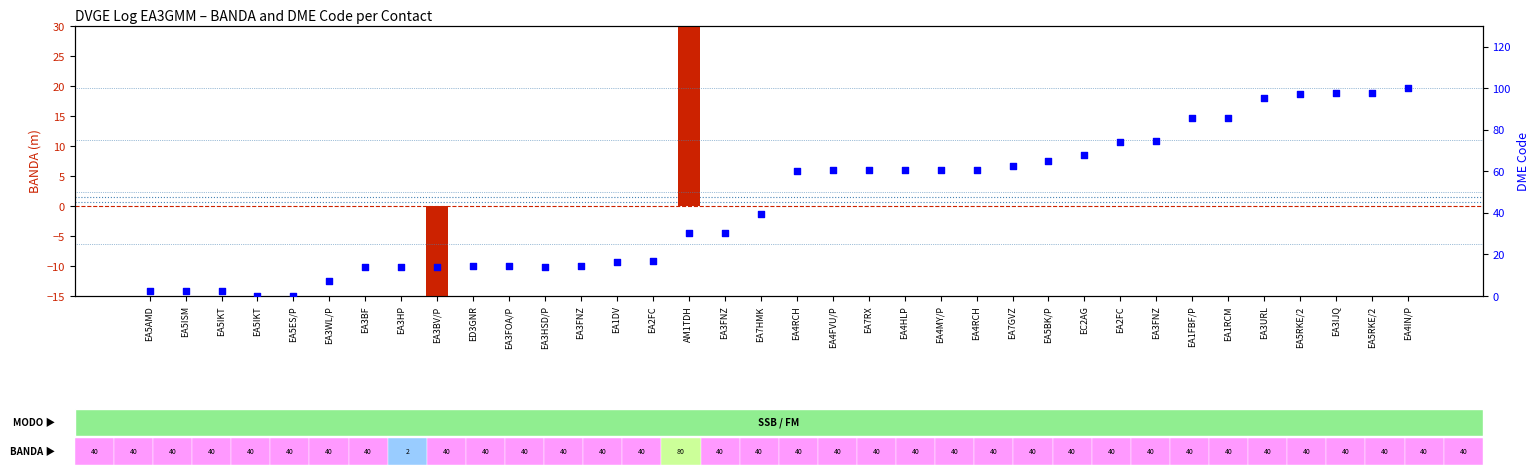

Which series contains the lowest Y value?

BANDA deviation